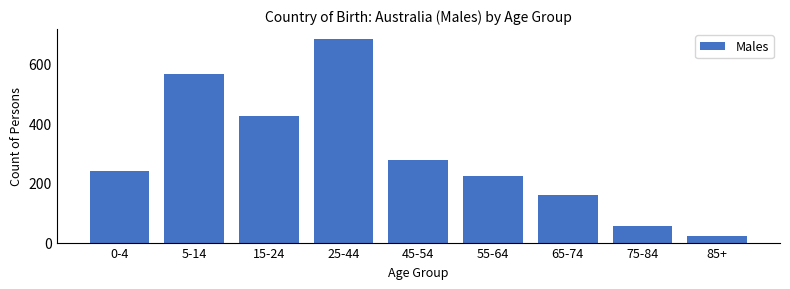

Reading right to left, list all the values displayed in this chart.

22	55	160	223	277	682	426	565	241